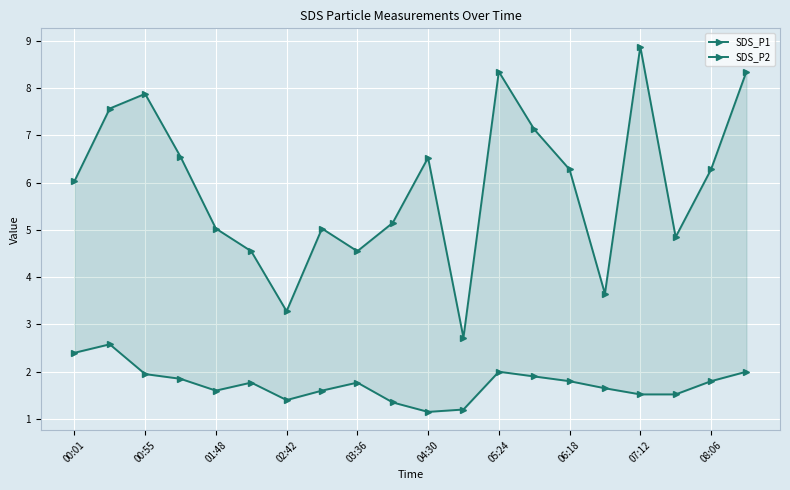

What is the difference between the SDS_P1 values at 14 and 19?

2.1